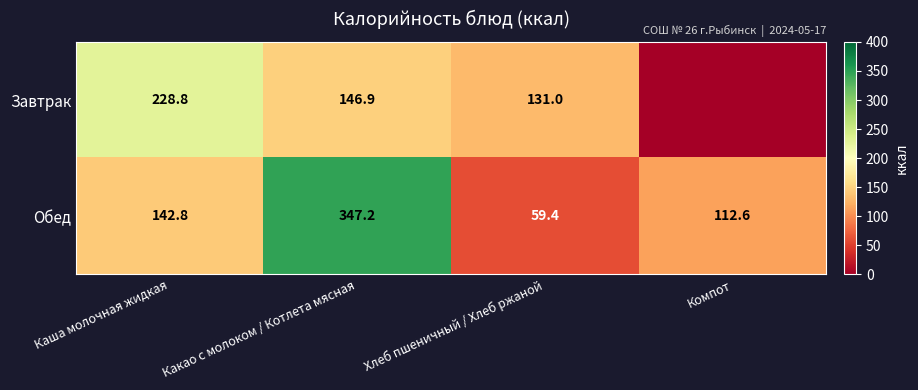

Count the number of data series in this chart.

2